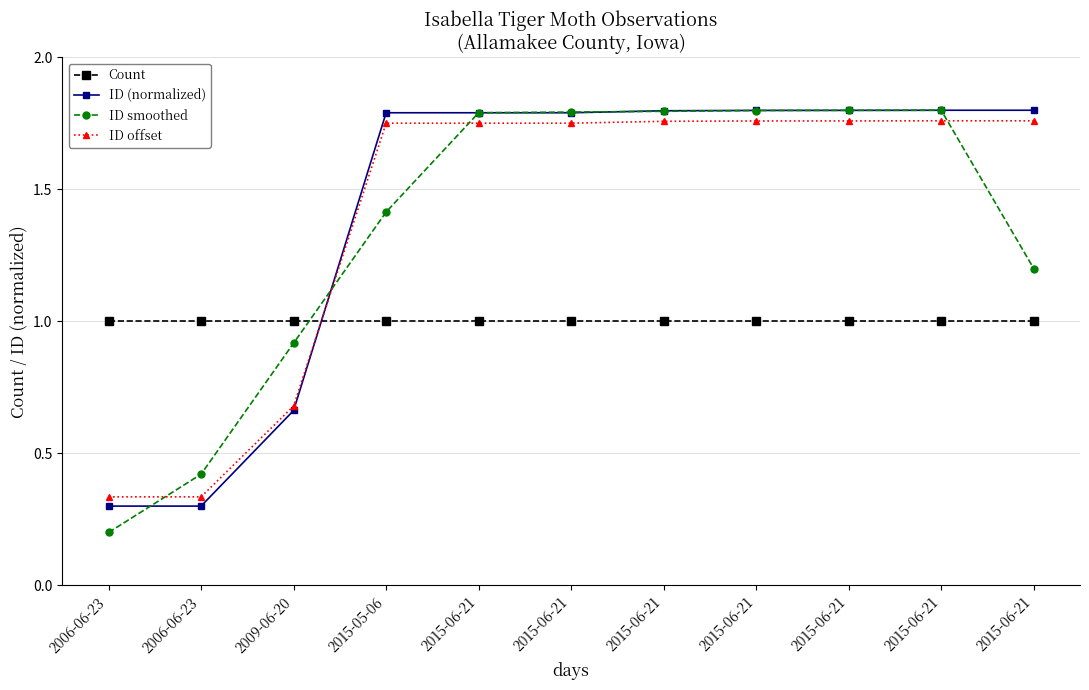

What are all the series names shown in the legend?

Count, ID (normalized), ID smoothed, ID offset